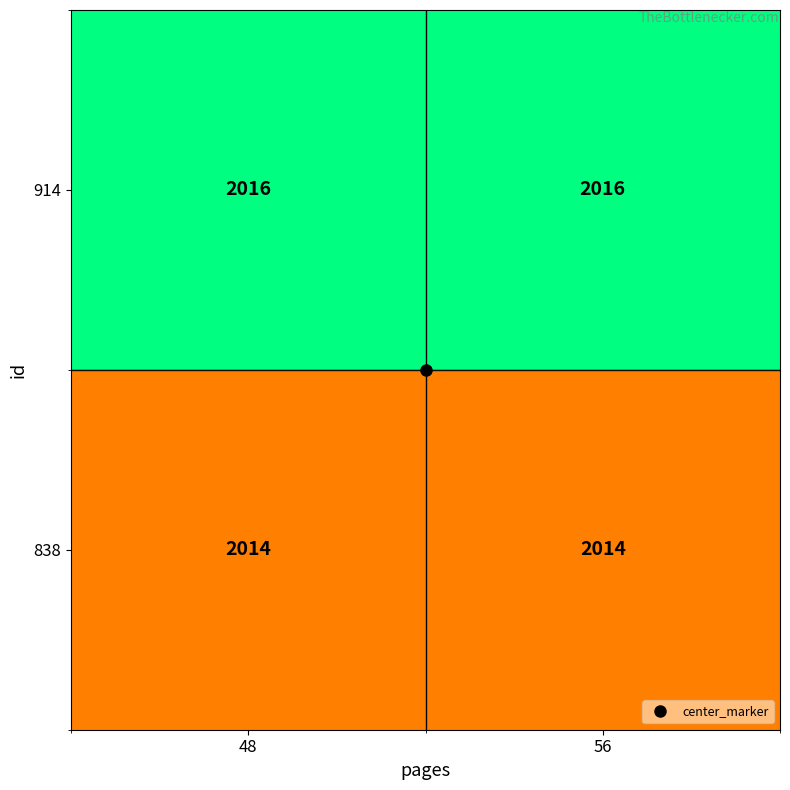

The value of 838 at 56 is 2014. True or false?

True